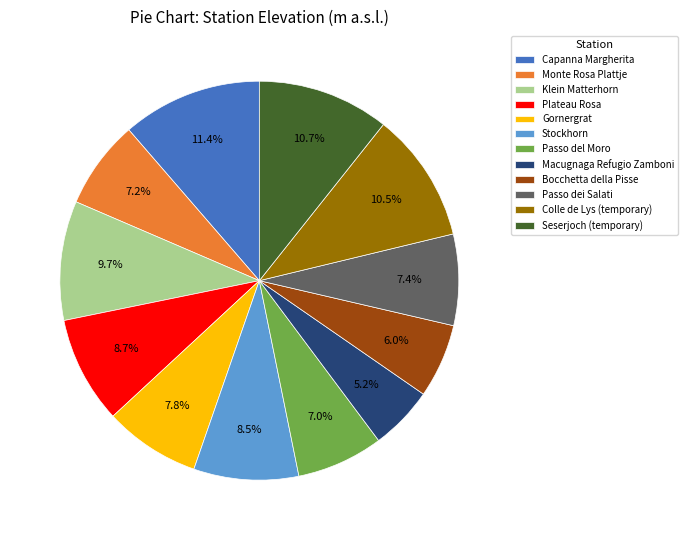

Is the sum of Bocchetta della Pisse and Monte Rosa Plattje greater than half?

No